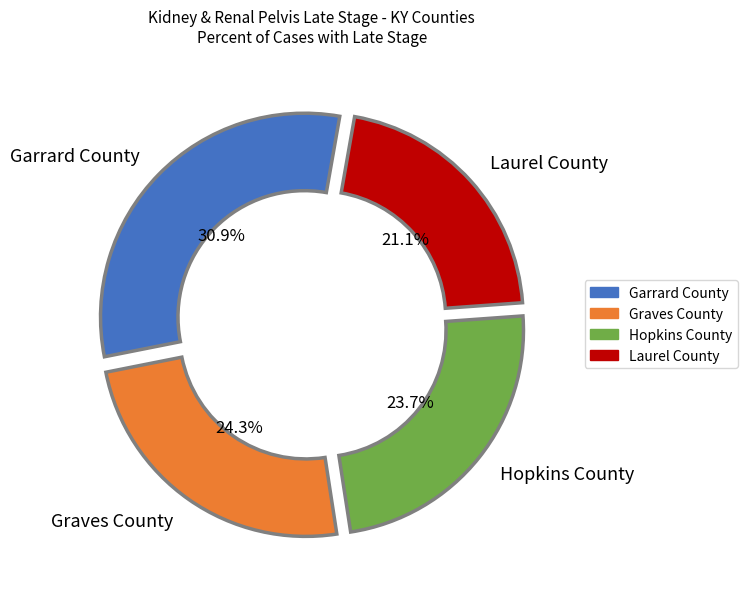

Does any single category account for the majority?

No